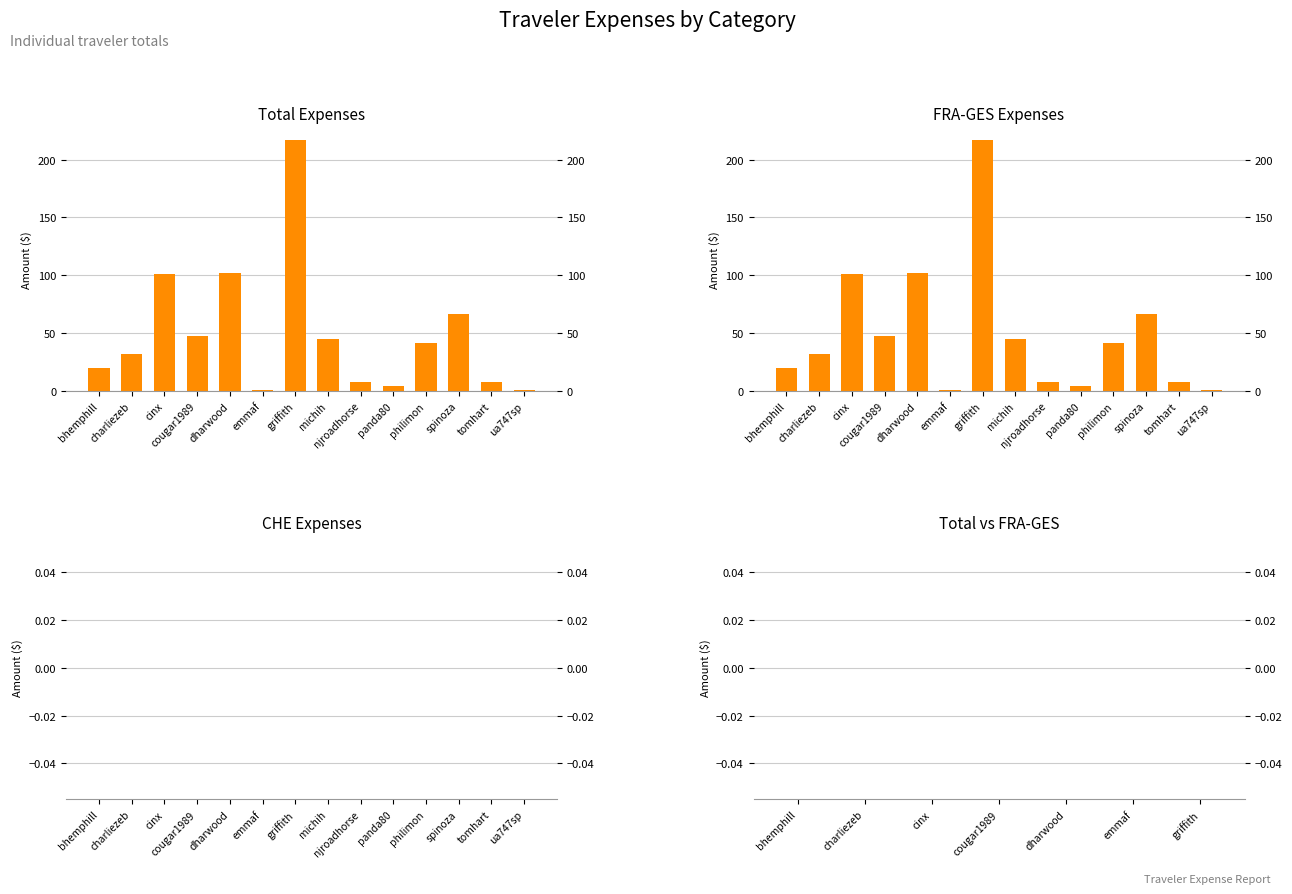

Is the value of Total at njroadhorse greater than the value of FRA-GES at griffith?

No